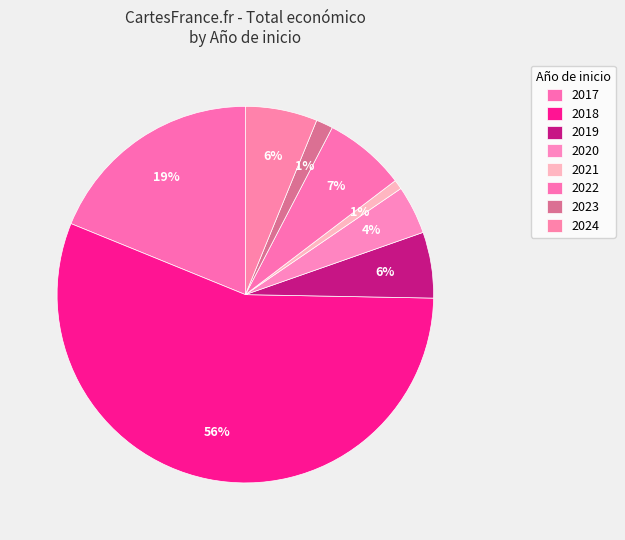

How many segments does this pie chart have?

8